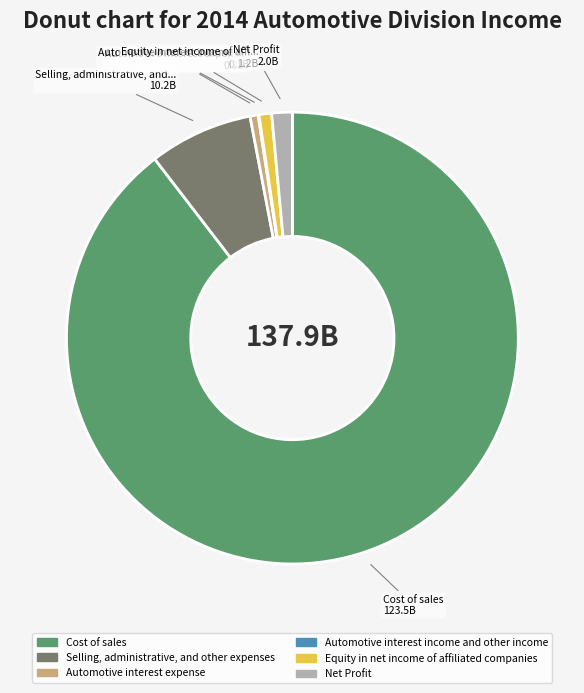

What is the largest slice in the pie chart?

Cost of sales